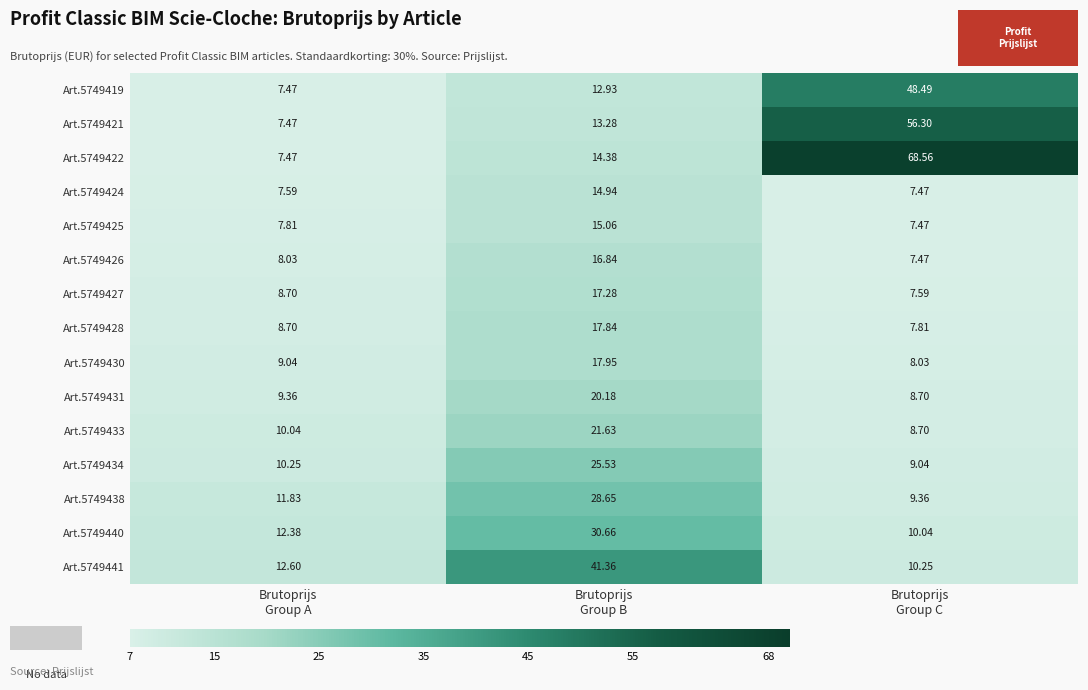

How many data points in Art.5749434 are less than 10?

1